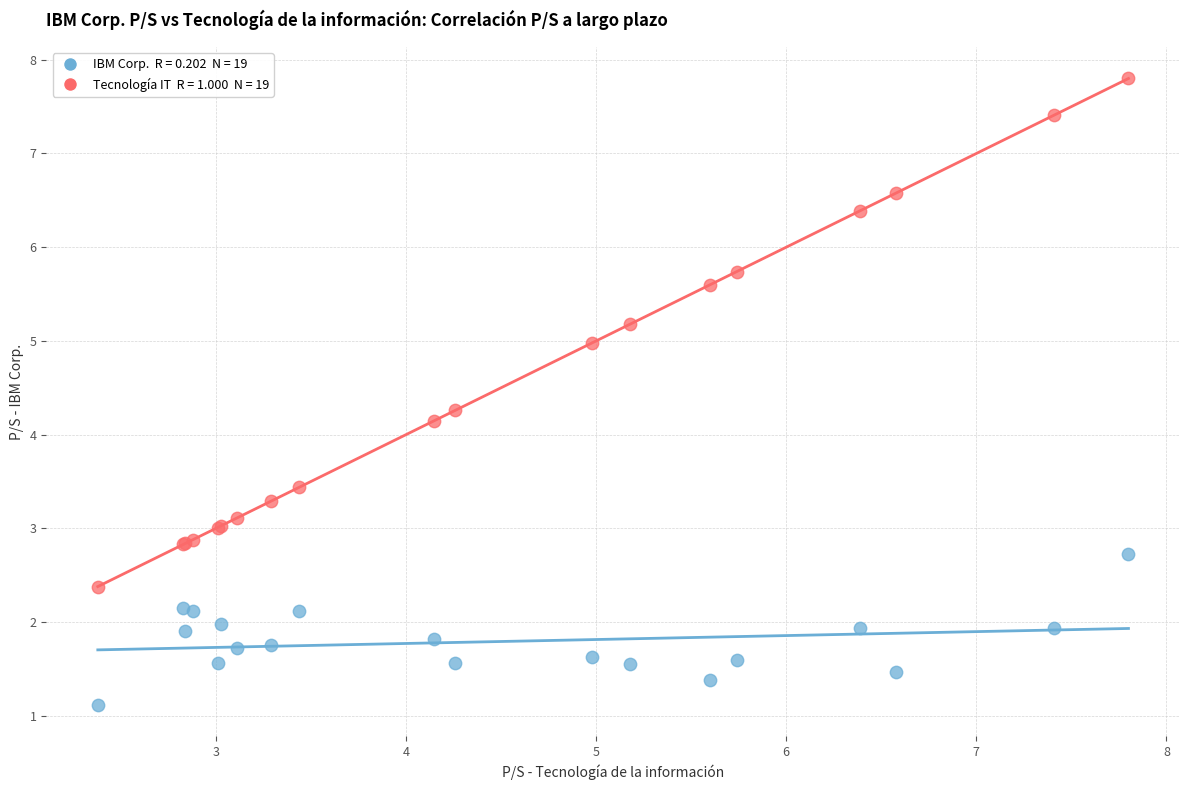

Across all series, what Y value is closest to 4?

4.2